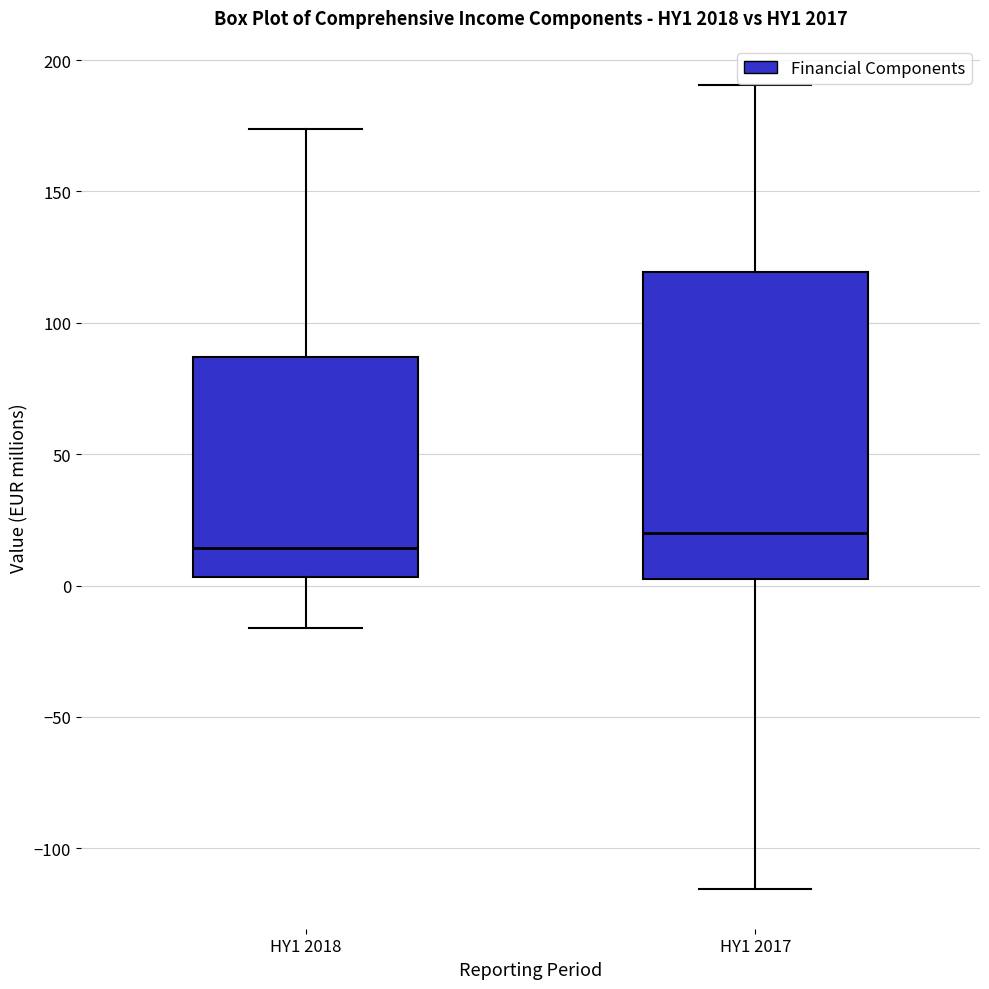

Reading left to right, read every box against the y-axis: the position of its median line, the range the box covers, and the ends of its whiskers. The values are not printed on the chart, so give them approximately, as read against the axis.

HY1 2018: median 15, box 5 to 85, whiskers -15 to 175
HY1 2017: median 20, box 5 to 120, whiskers -115 to 190